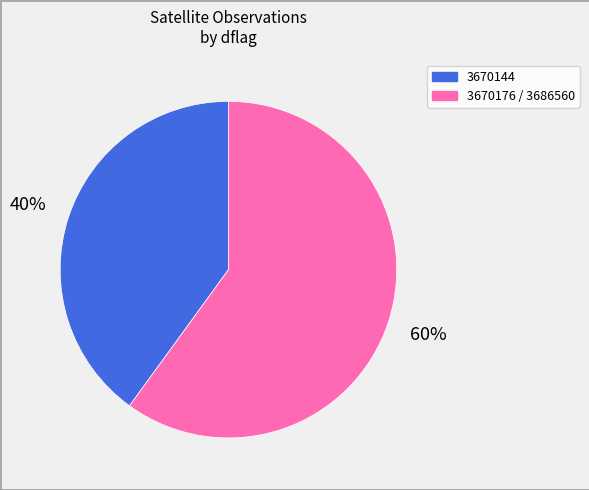

Count the number of slices in the pie.

2